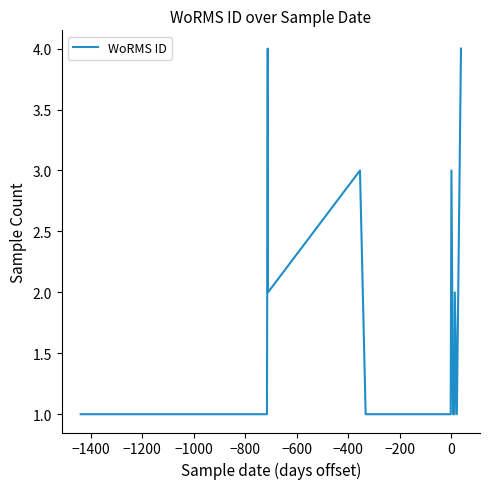

What is the difference between the maximum and minimum values?

3